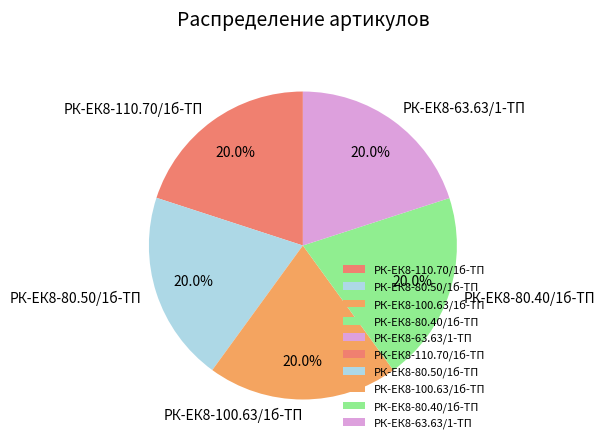

Count the number of slices in the pie.

5